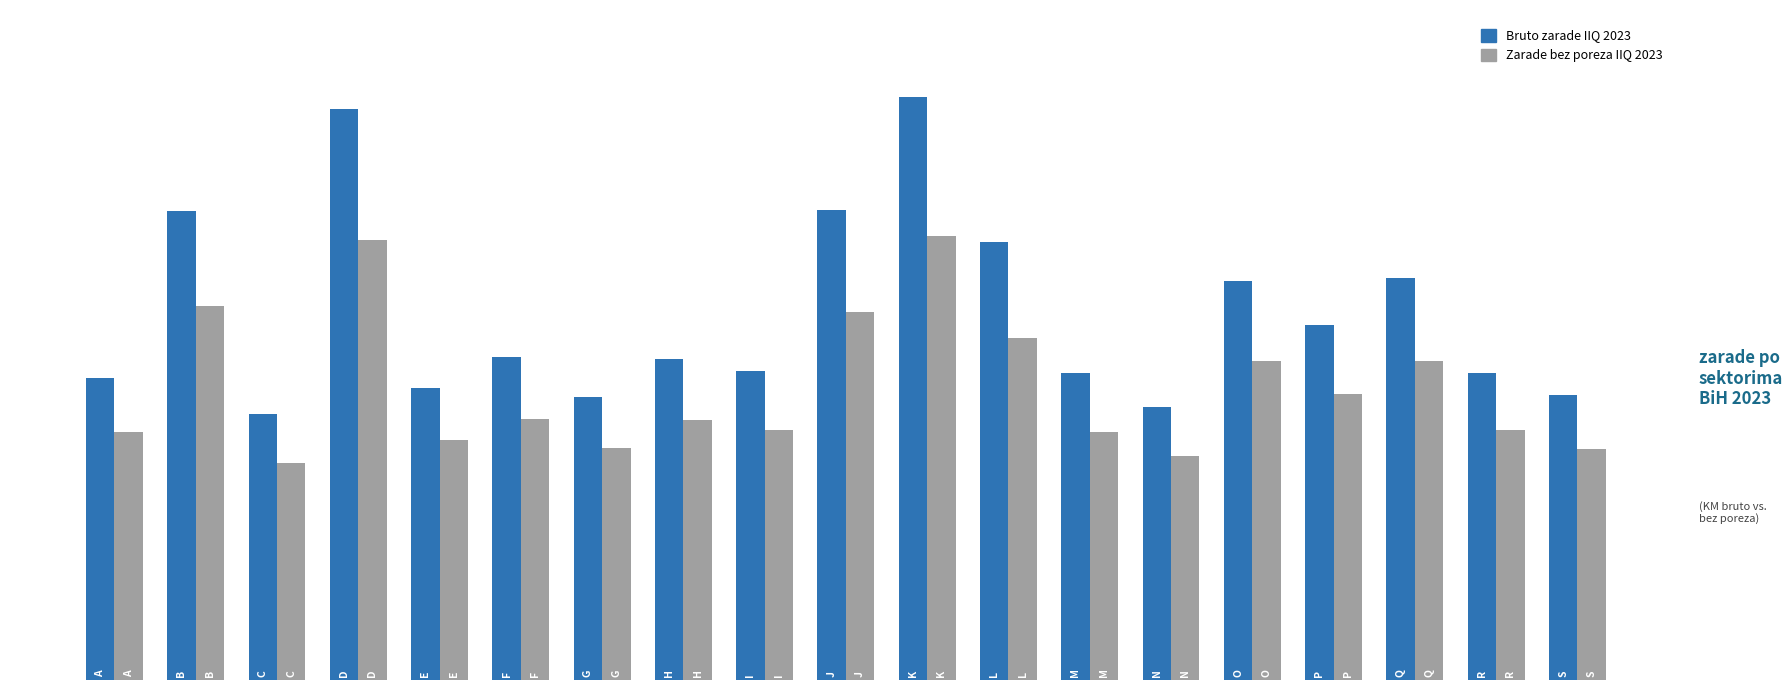

What are all the series names shown in the legend?

Bruto zarade IIQ 2023, Zarade bez poreza IIQ 2023